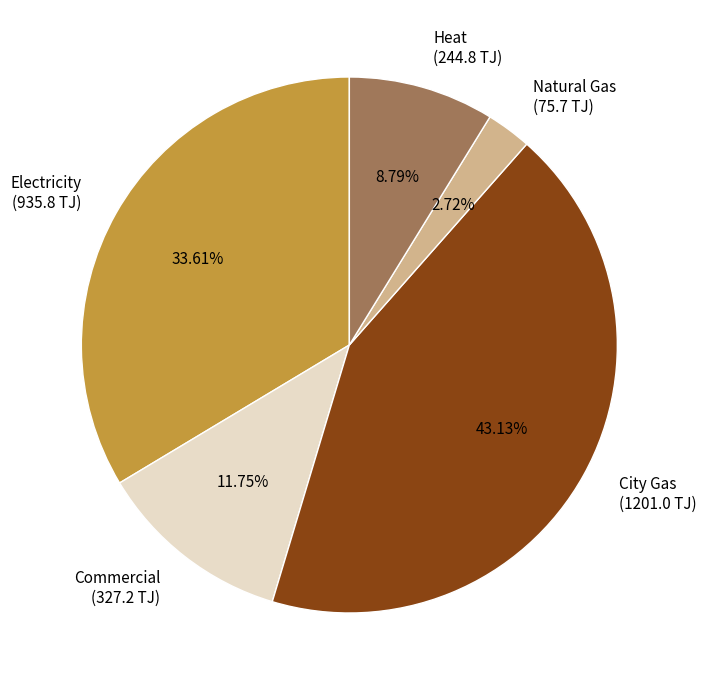

Which category has the biggest portion of the pie?

City Gas (1201.0 TJ)